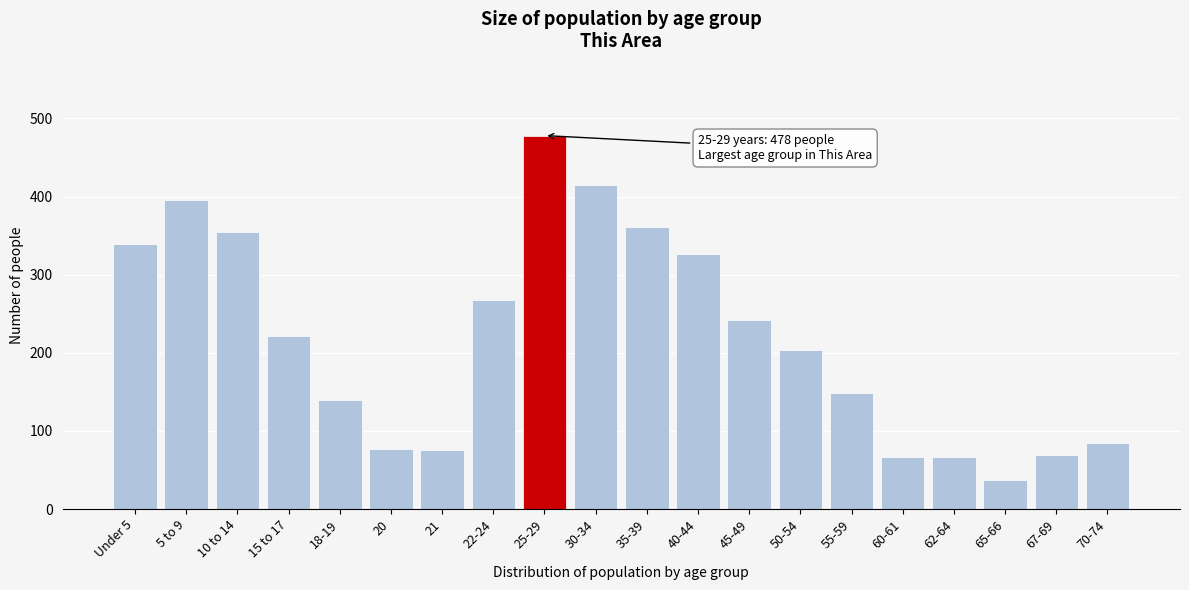

What is the smallest value displayed?

37